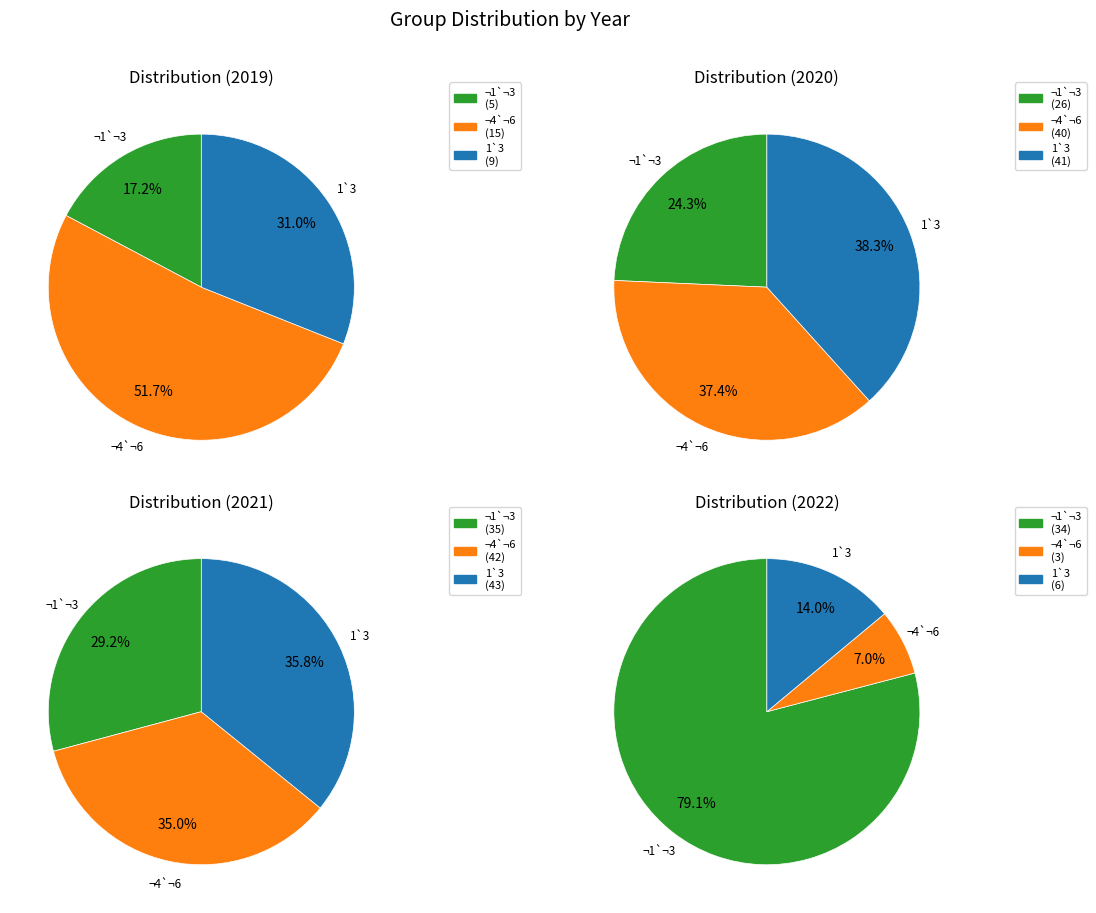

Between ¬1`¬3(n=138) and 1`3(n=147), which series saw the biggest shift?

2022